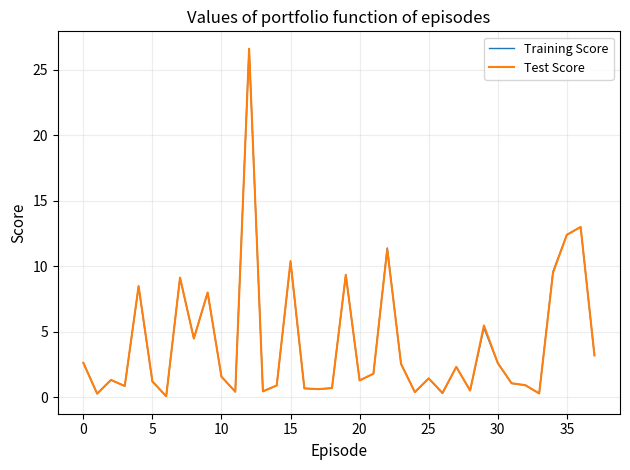

What is the maximum value shown in the chart?

26.6